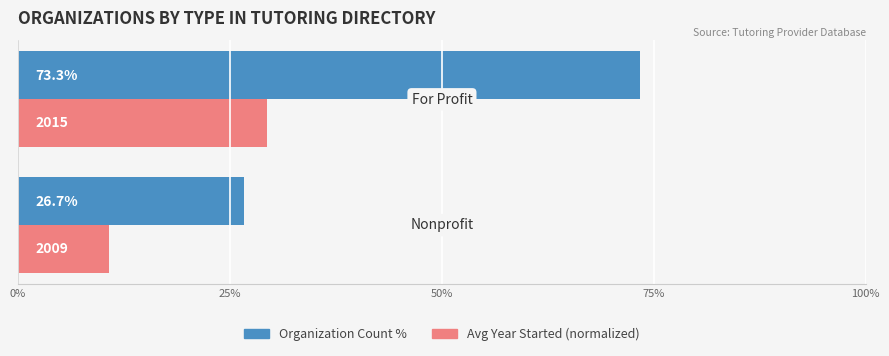

Which series has the largest range (max minus min)?

Organization Count %